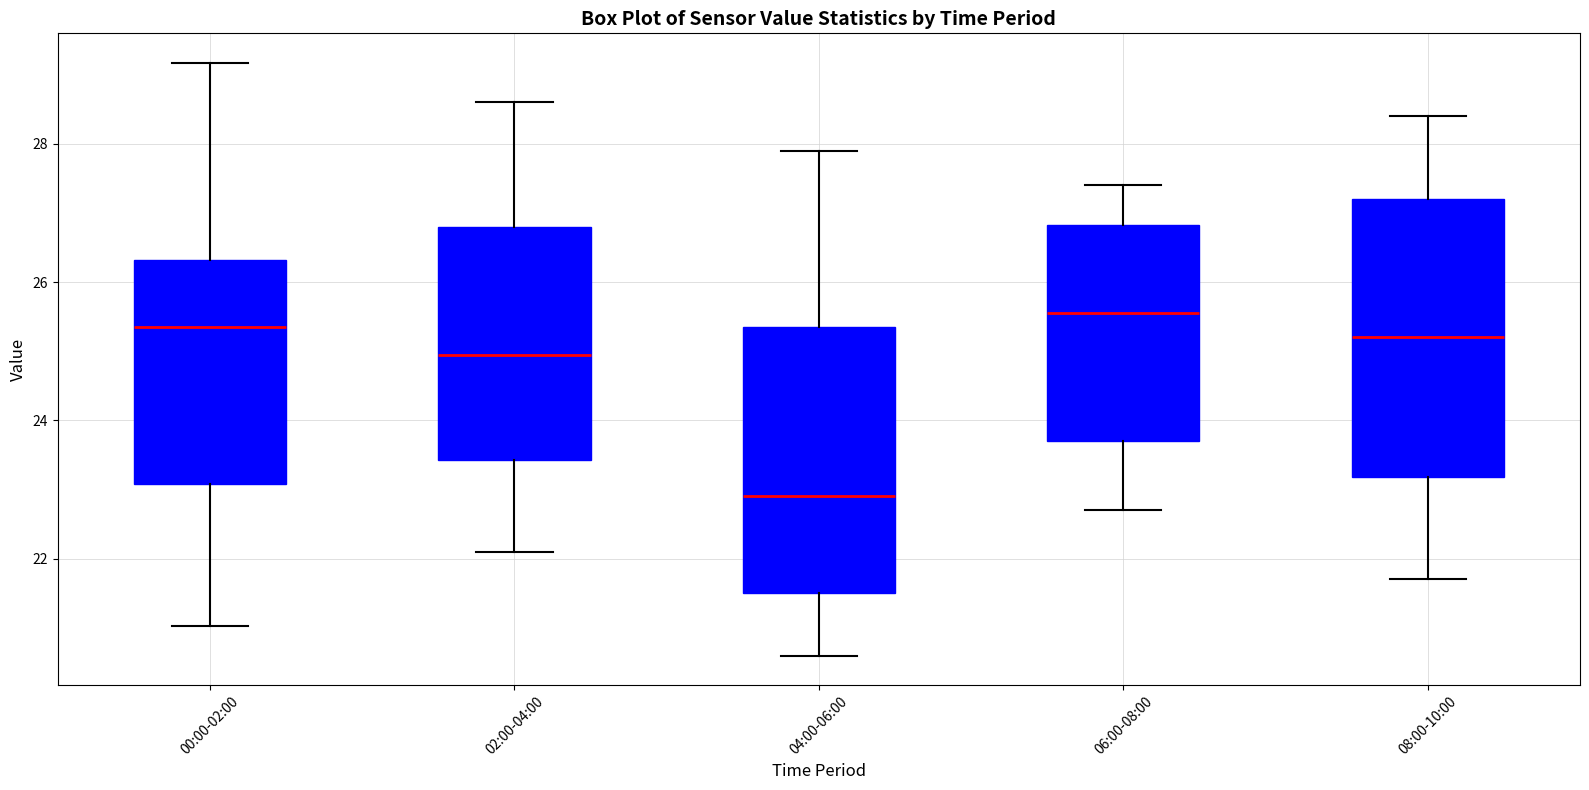

Reading left to right, read every box against the y-axis: the position of its median line, the range the box covers, and the ends of its whiskers. The values are not printed on the chart, so give them approximately, as read against the axis.

00:00-02:00: median 25.4, box 23.0 to 26.4, whiskers 21.0 to 29.2
02:00-04:00: median 25.0, box 23.4 to 26.8, whiskers 22.2 to 28.6
04:00-06:00: median 23.0, box 21.6 to 25.4, whiskers 20.6 to 28.0
06:00-08:00: median 25.6, box 23.8 to 26.8, whiskers 22.8 to 27.4
08:00-10:00: median 25.2, box 23.2 to 27.2, whiskers 21.8 to 28.4